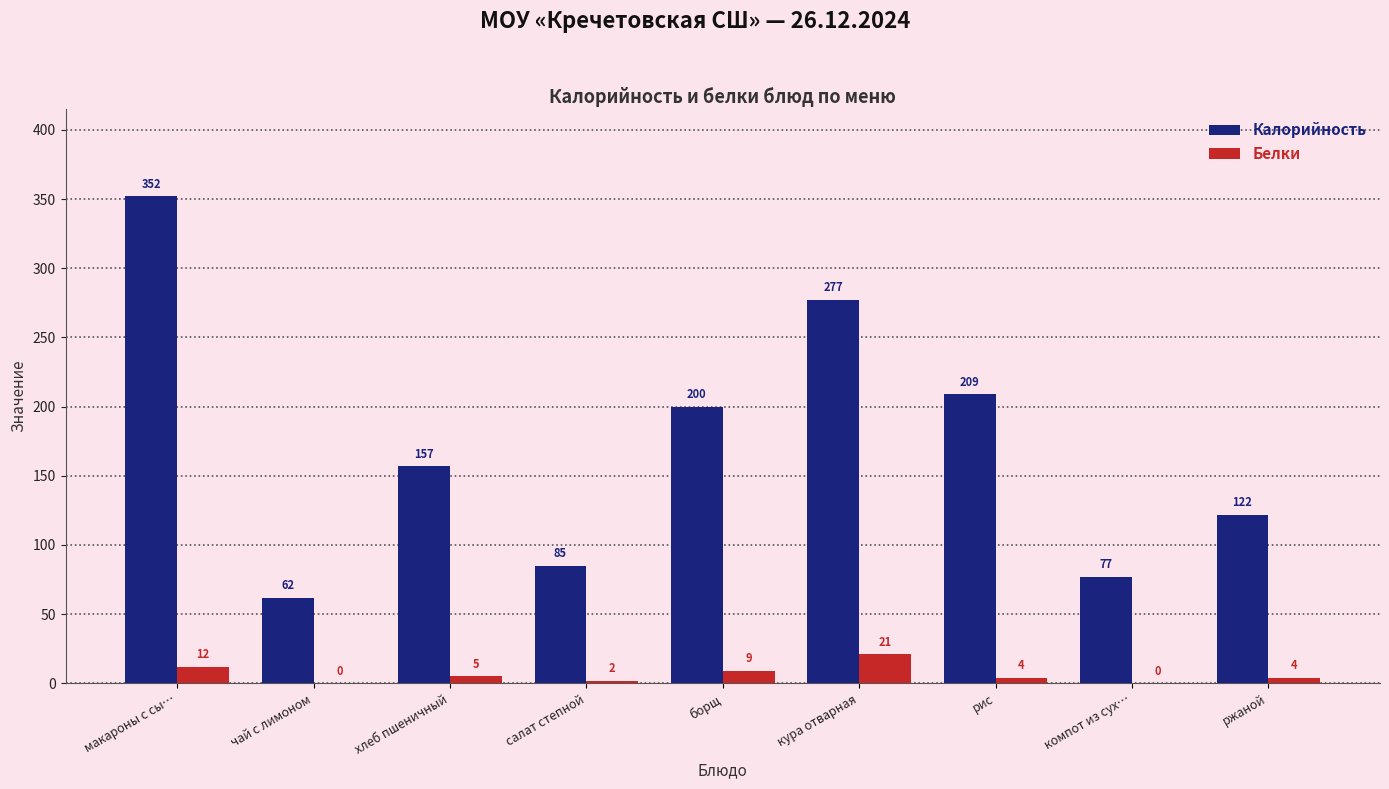

The value of Калорийность at хлеб пшеничный is 157. True or false?

True